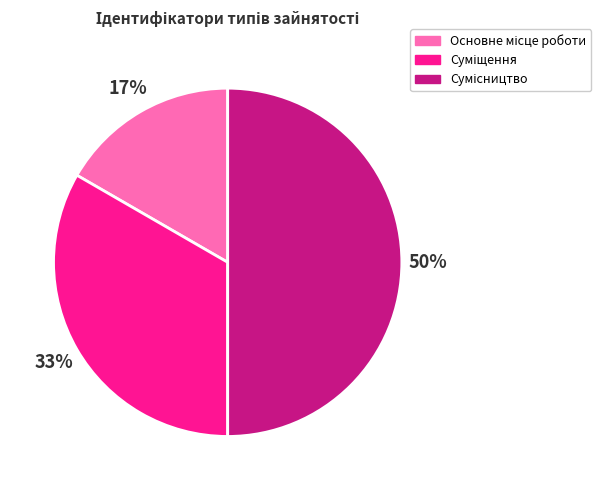

To the nearest percent, what is the difference between the largest and smallest slice percentages?

33%